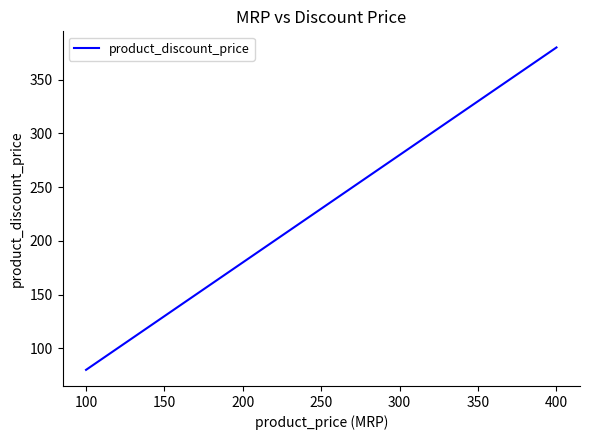

The value at 300 is 85. True or false?

False